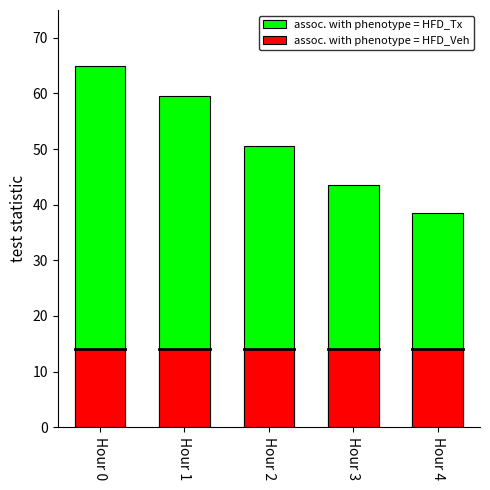

Between Hour 0 and Hour 4, which series saw the biggest shift?

assoc. with phenotype = HFD_Tx